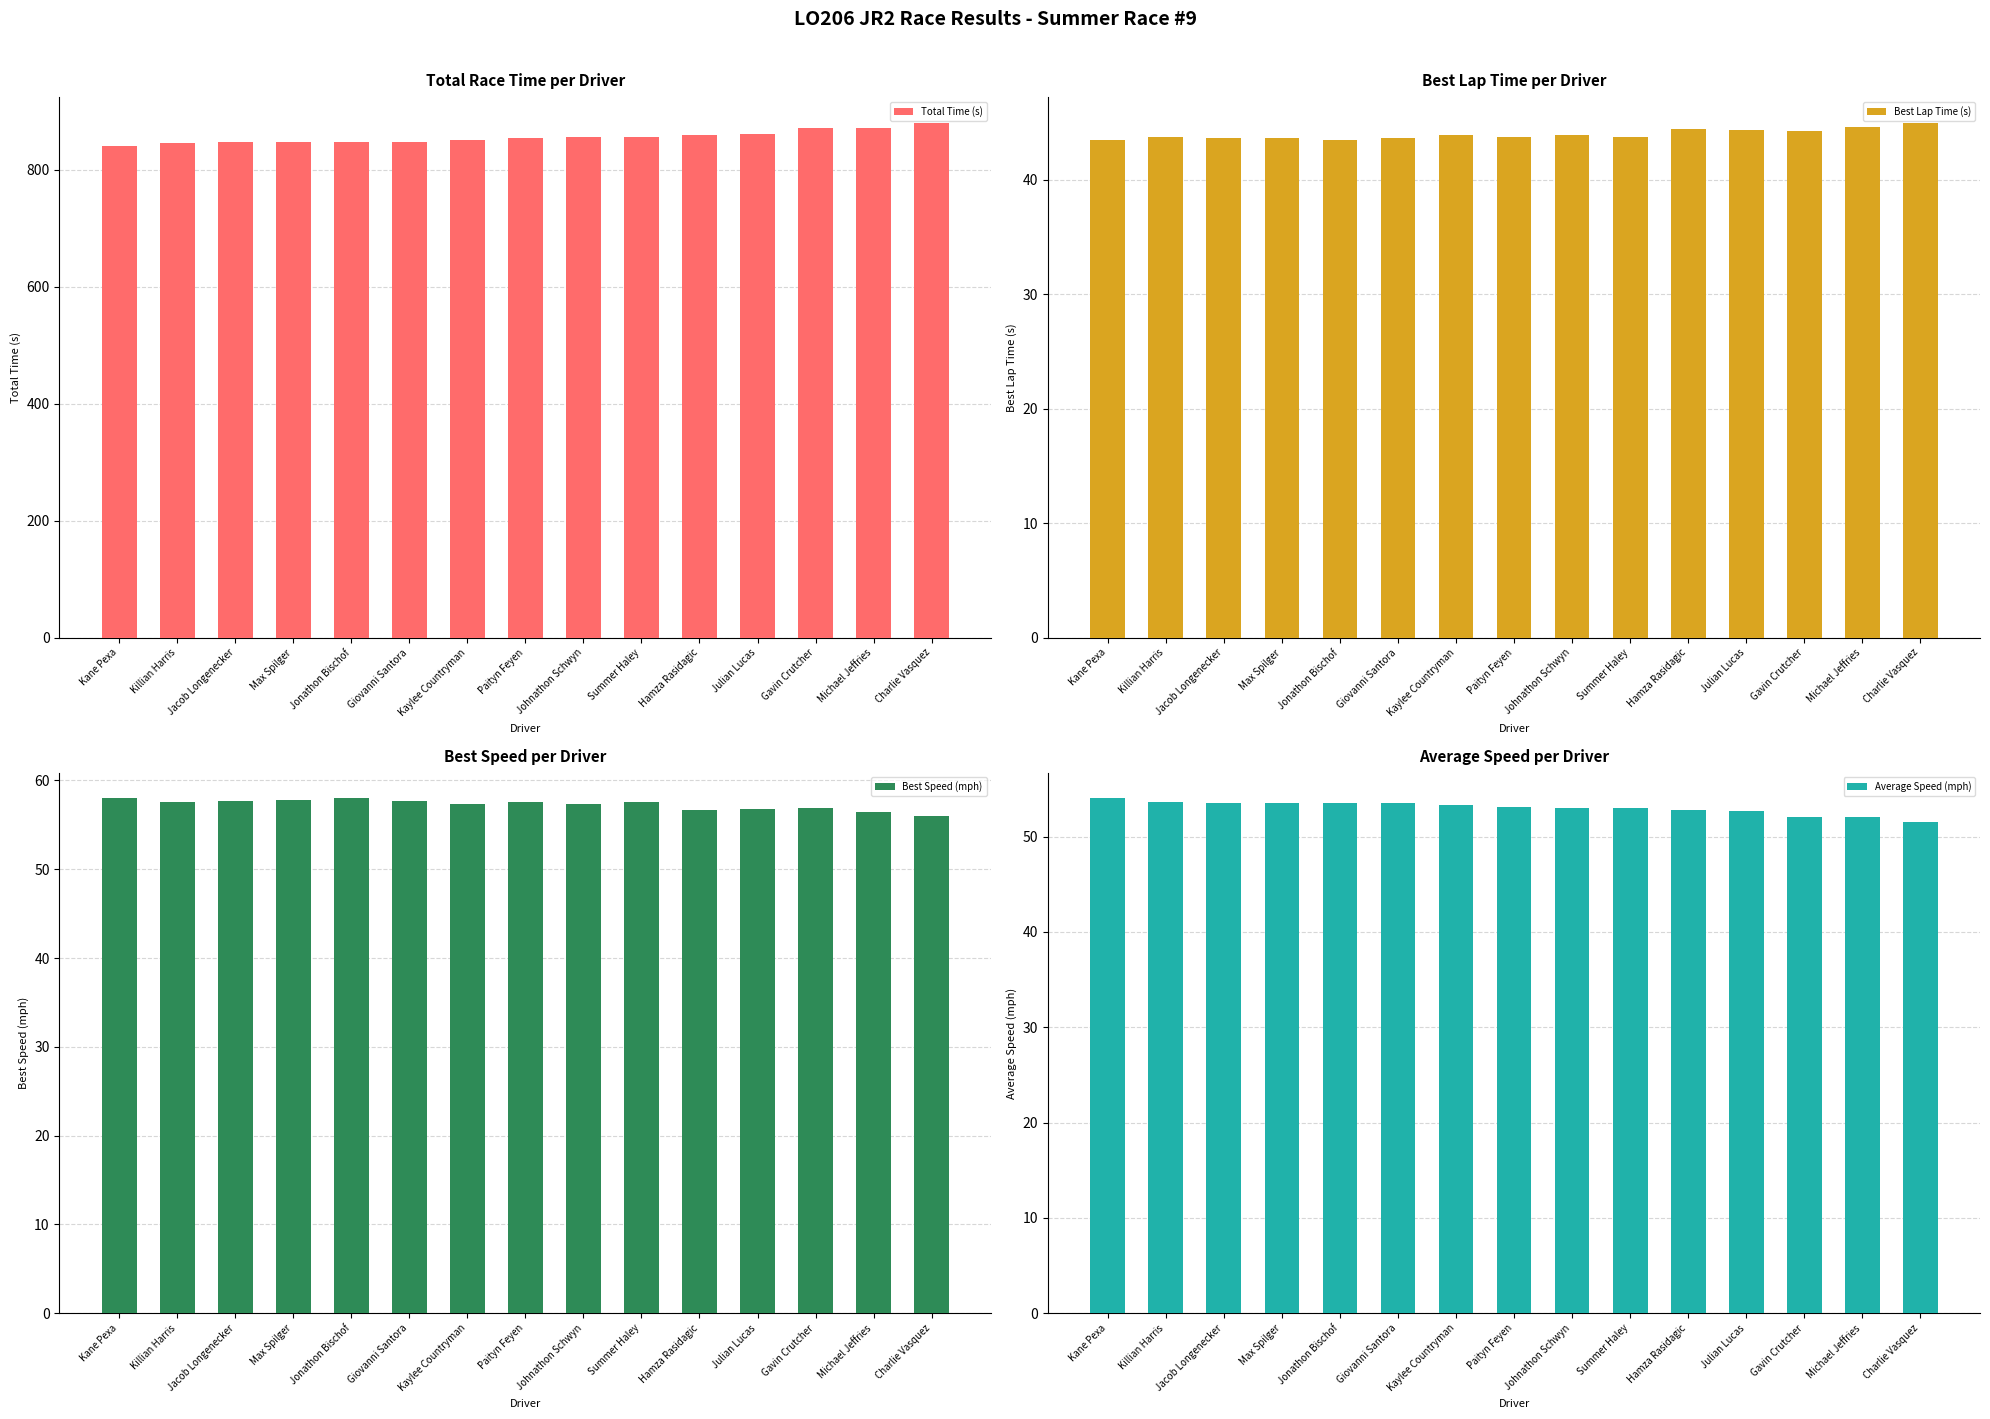

What is the difference between the Best Lap Time (s) values at Gavin Crutcher and Jacob Longenecker?

0.6